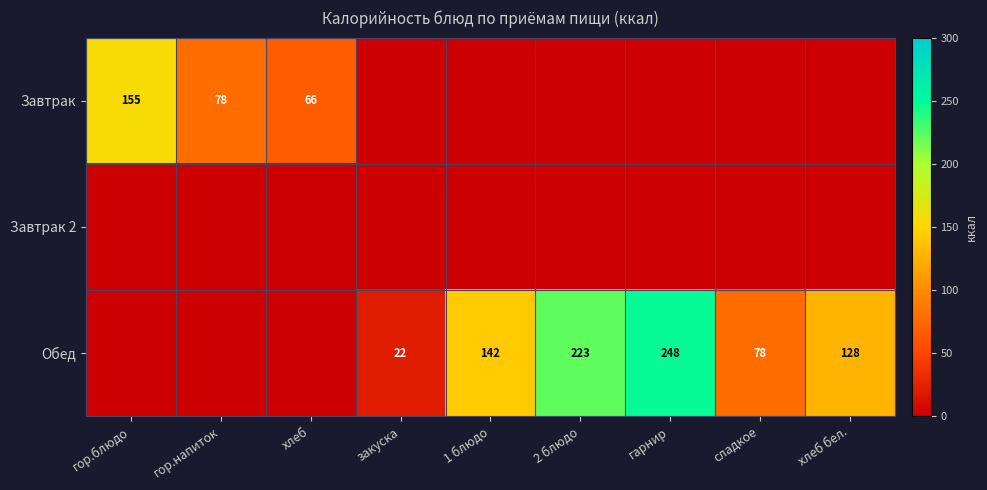

The Обед series shows 373 at 2 блюдо. True or false?

False